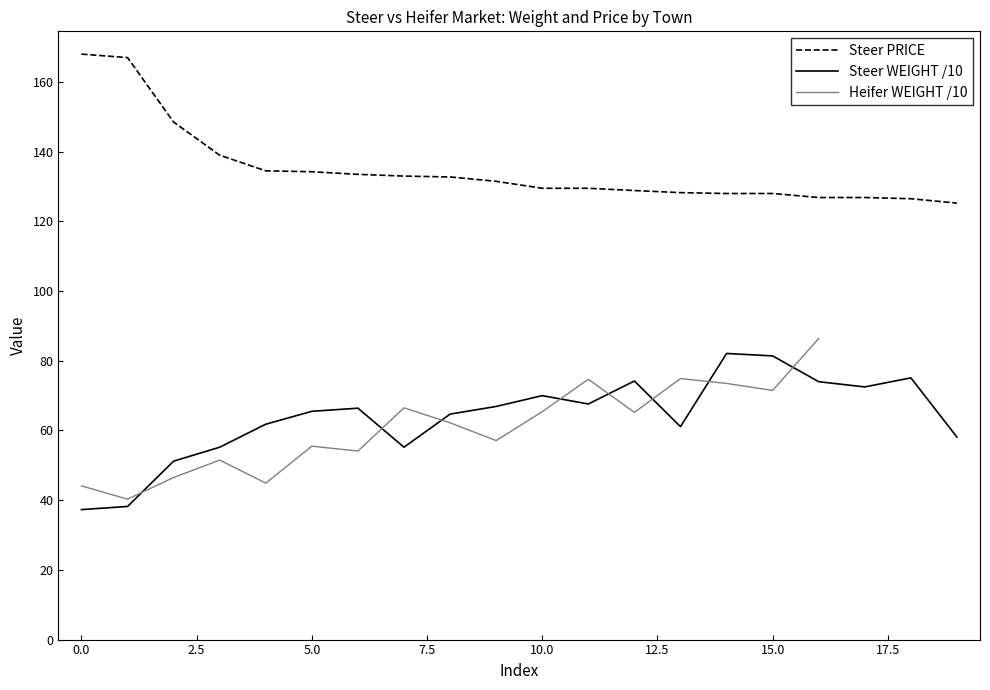

At how many categories does at least one series exceed 41?

20